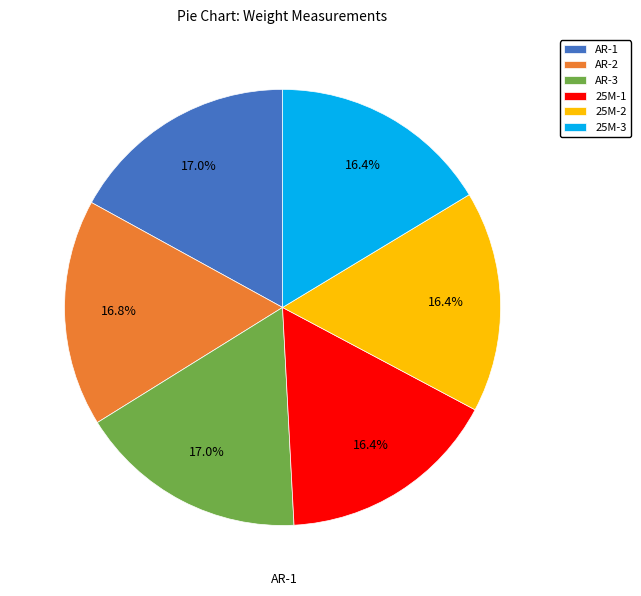

Combined, do 25M-1 and AR-2 account for over 50%?

No